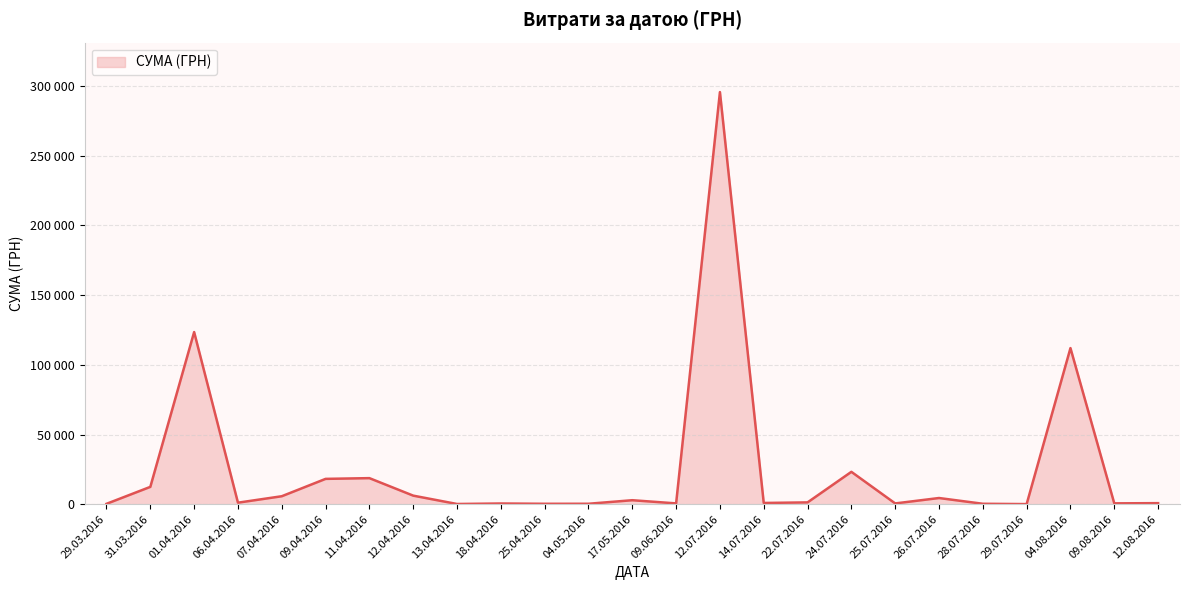

Is this an area chart (filled region under the line)?

Yes